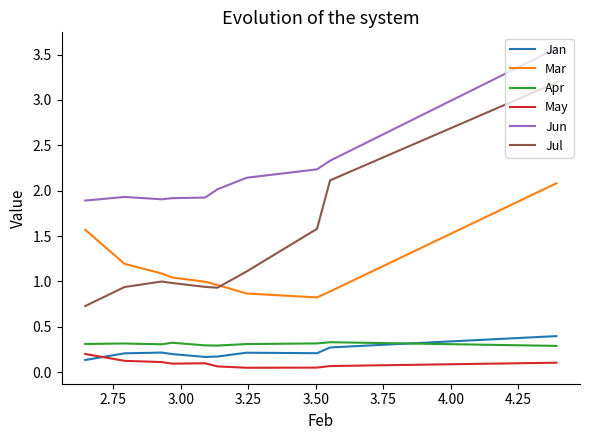

What is the greatest value displayed?

3.6